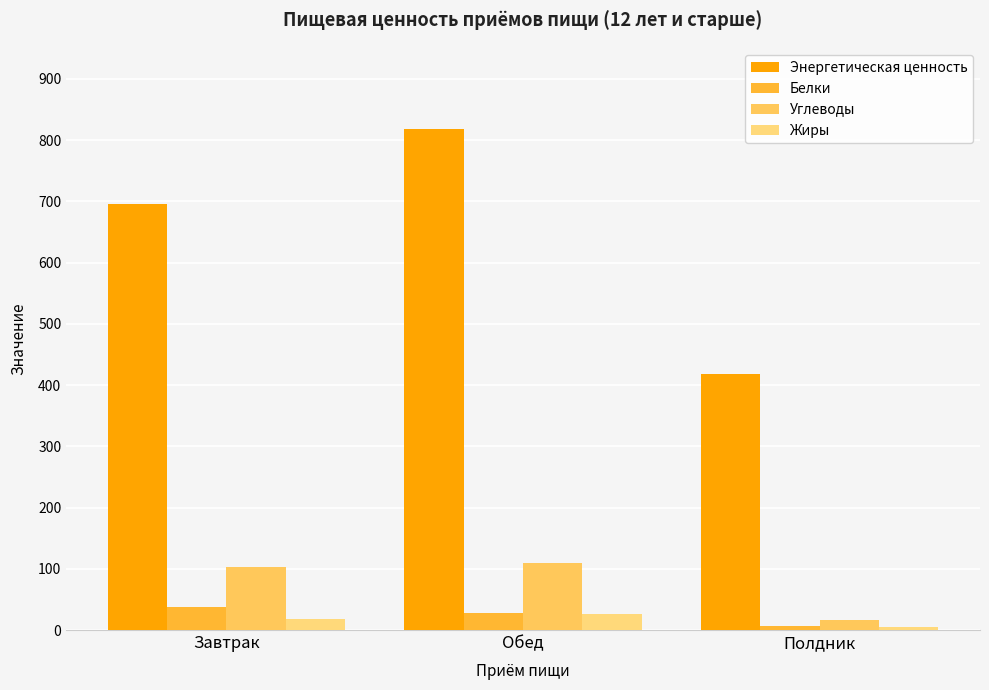

At which label does Углеводы reach its minimum?

Полдник